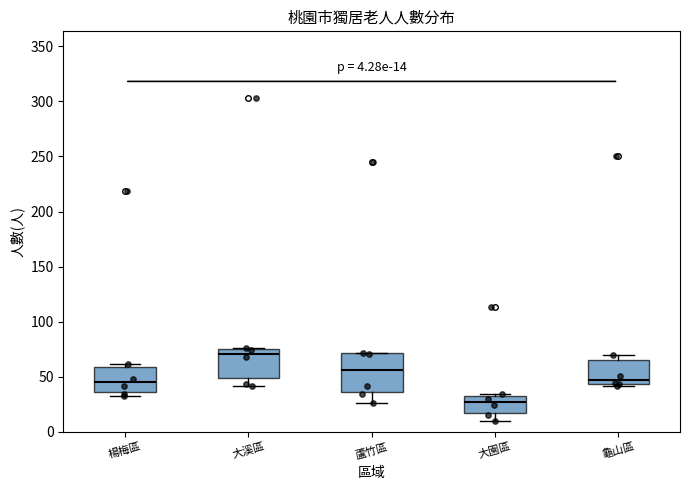

Which box's median line is the lowest?

大園區